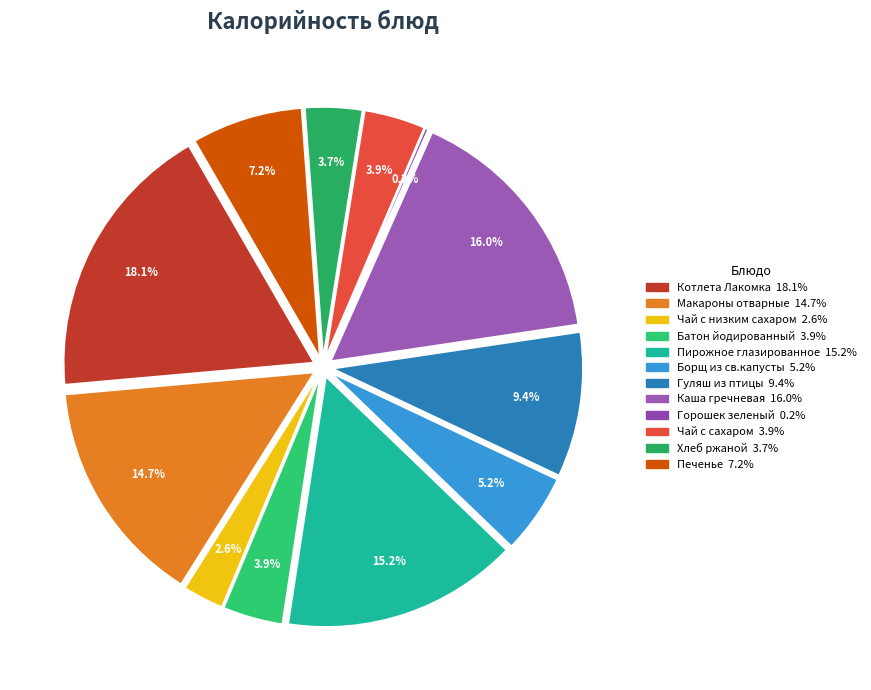

Is Пирожное глазированное the majority of the pie?

No